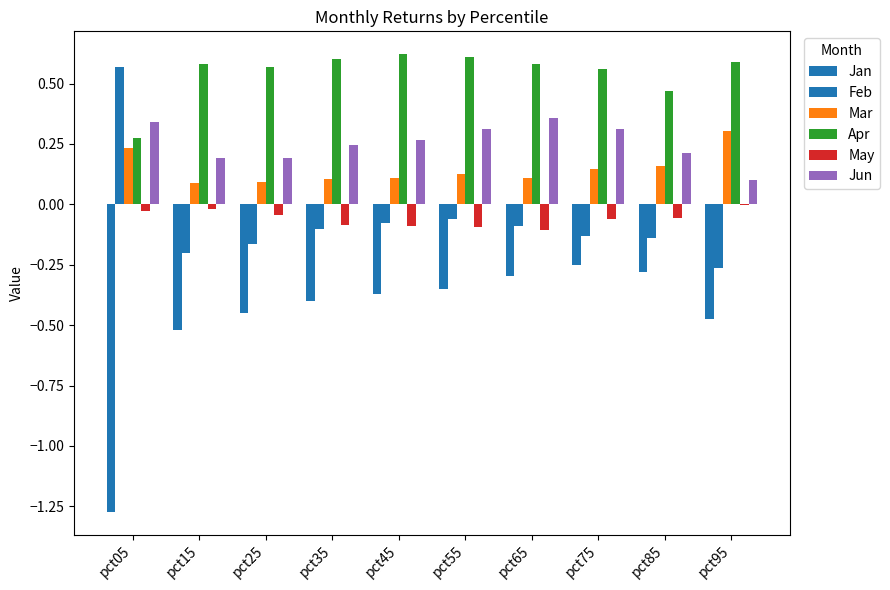

Does the chart contain stacked bars?

No